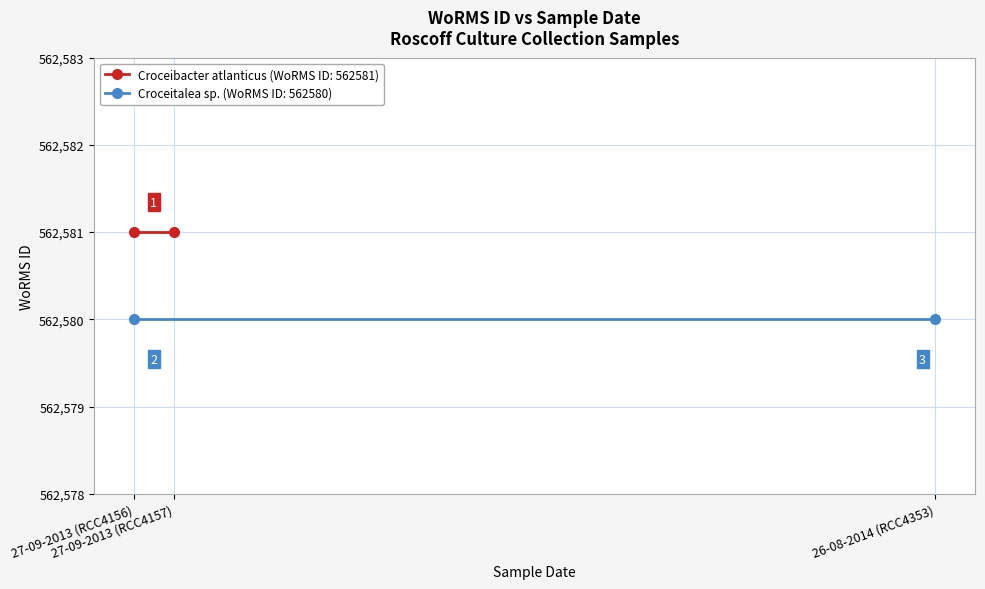

What is the value of the WoRMS ID (Croceitalea sp.) point at the 1st from the left?

562580